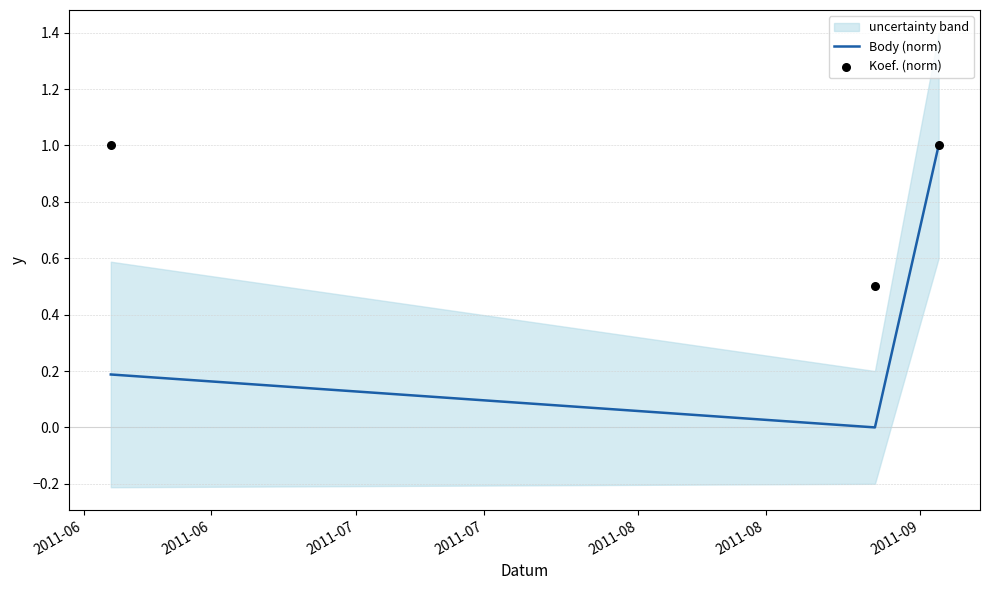

Which series has the largest total across all categories?

Koef. (norm)